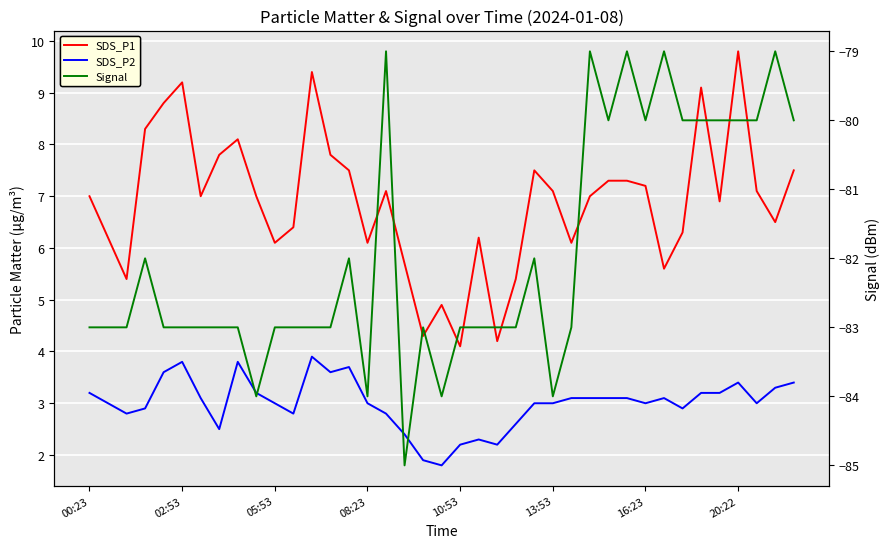

What is the smallest value displayed?

-85.0